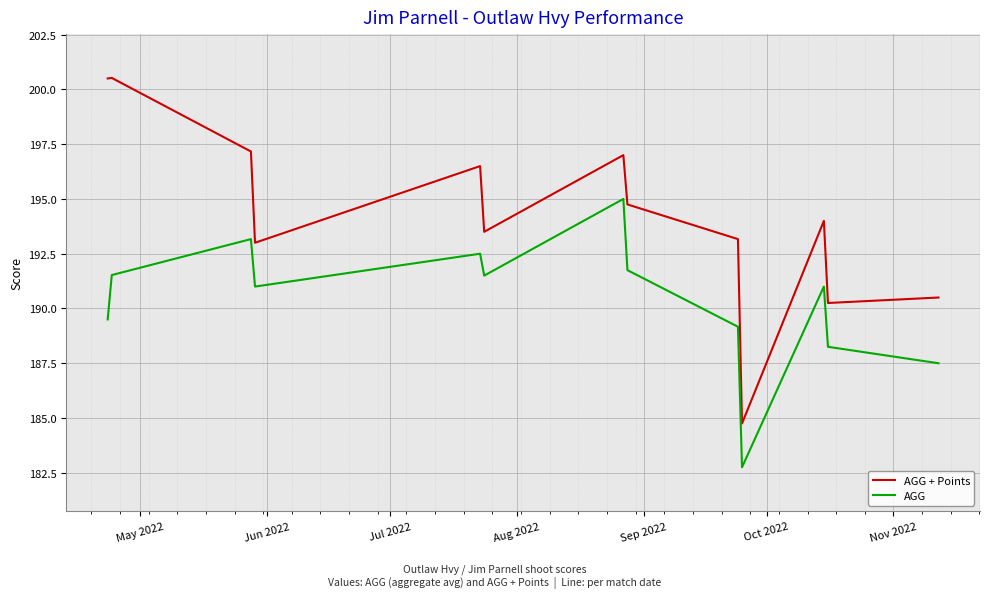

True or false: AGG and AGG + Points cross at least once.

False